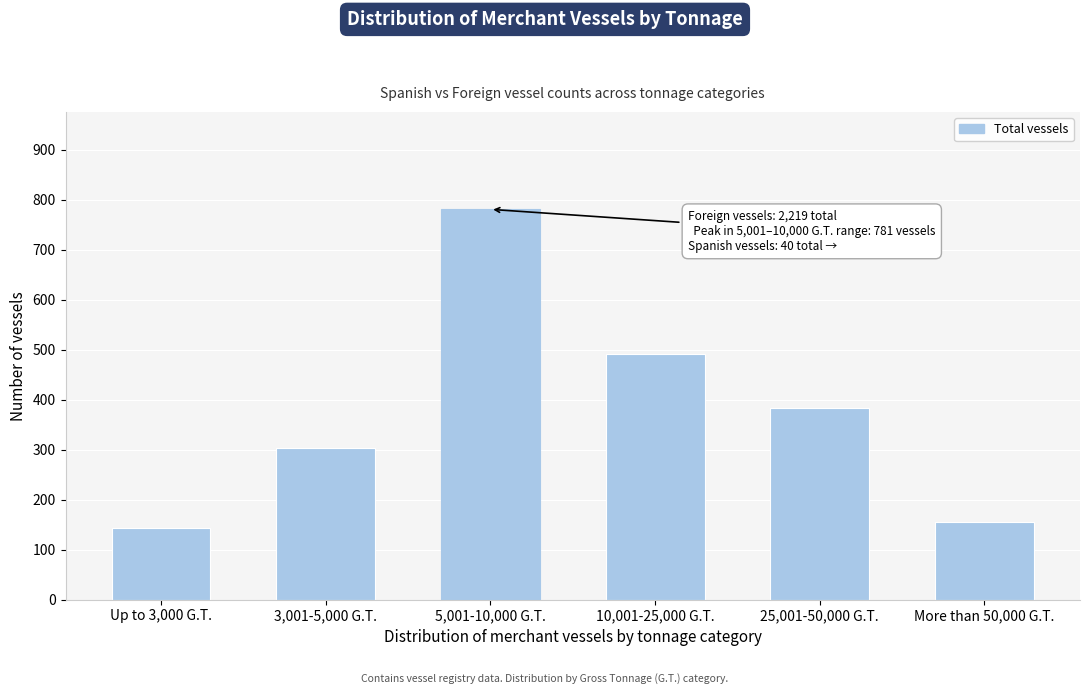

Reading right to left, what are all the values shown in this chart?

More than 50,000 G.T.=155	25,001-50,000 G.T.=384	10,001-25,000 G.T.=492	5,001-10,000 G.T.=781	3,001-5,000 G.T.=303	Up to 3,000 G.T.=144